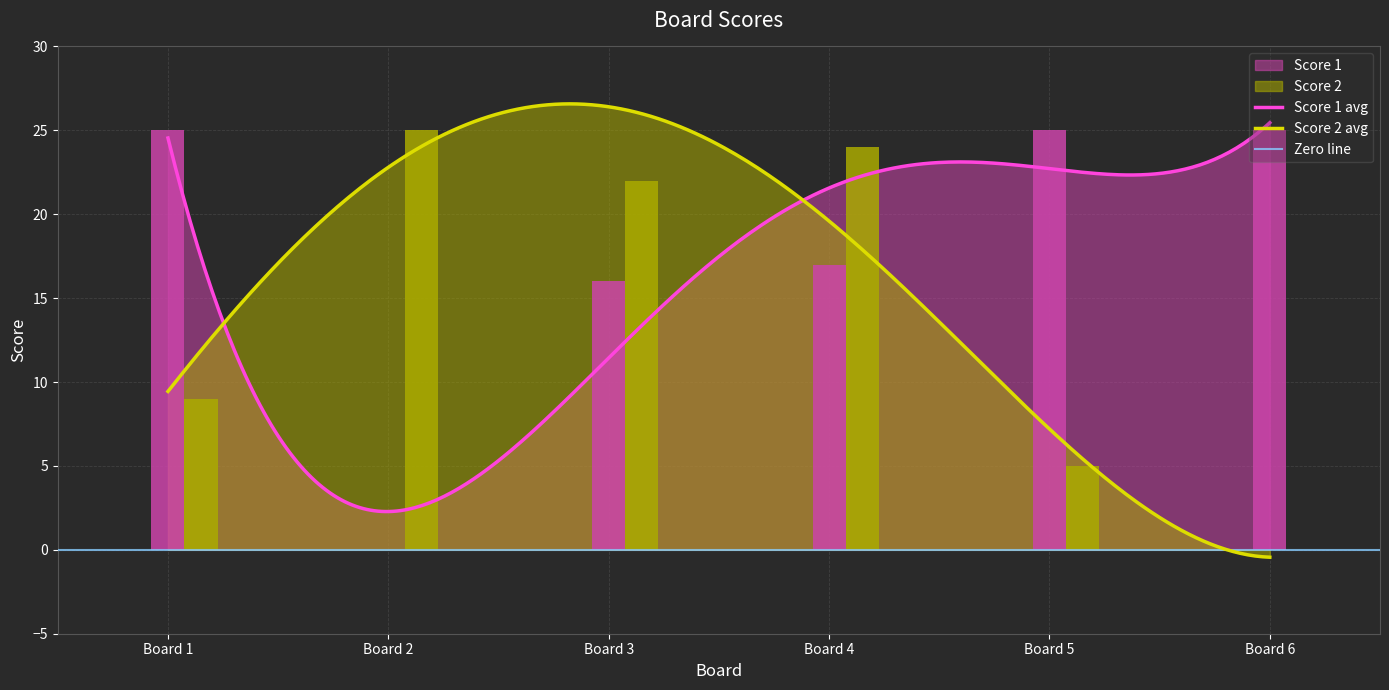

What is the total value across all series at 3?

38